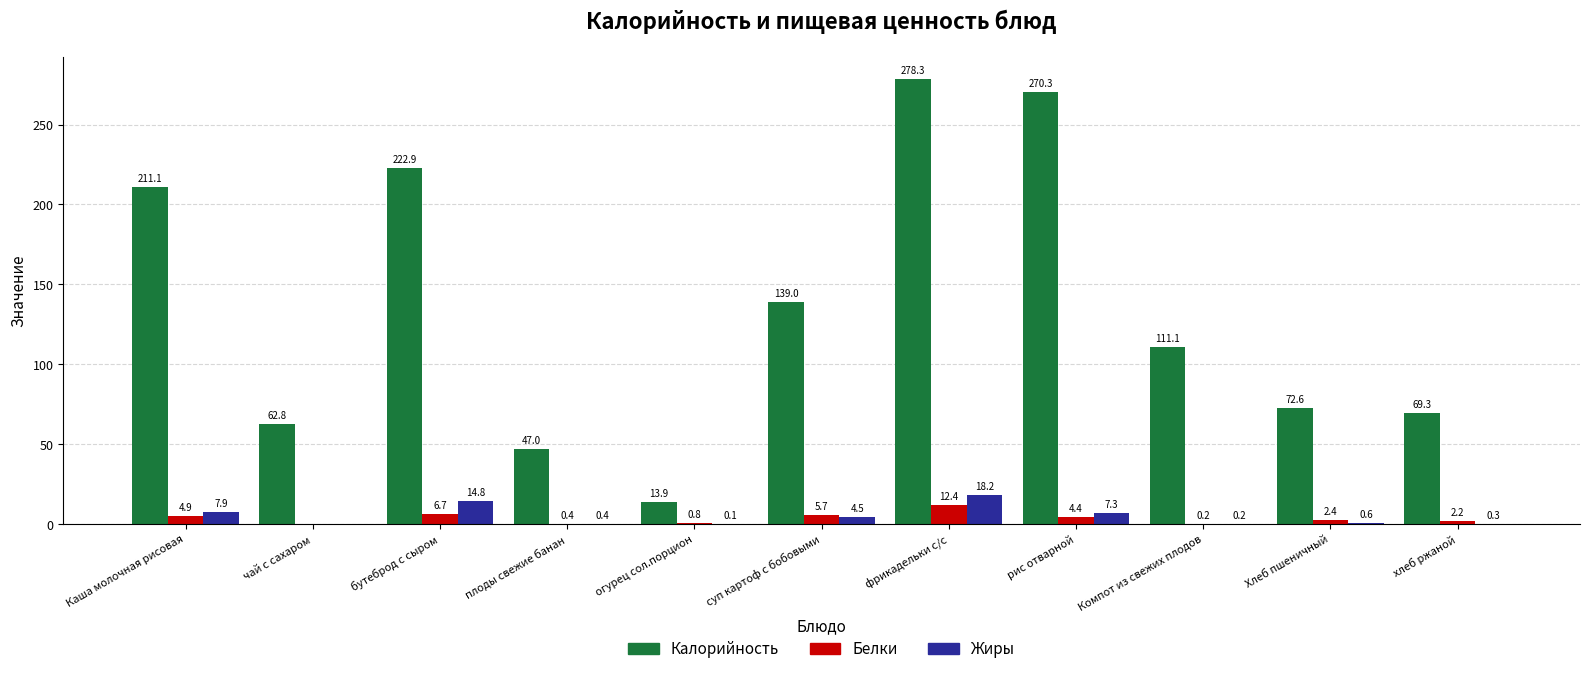

What is the sum of the Жиры values at плоды свежие банан and фрикадельки с/с?

18.6